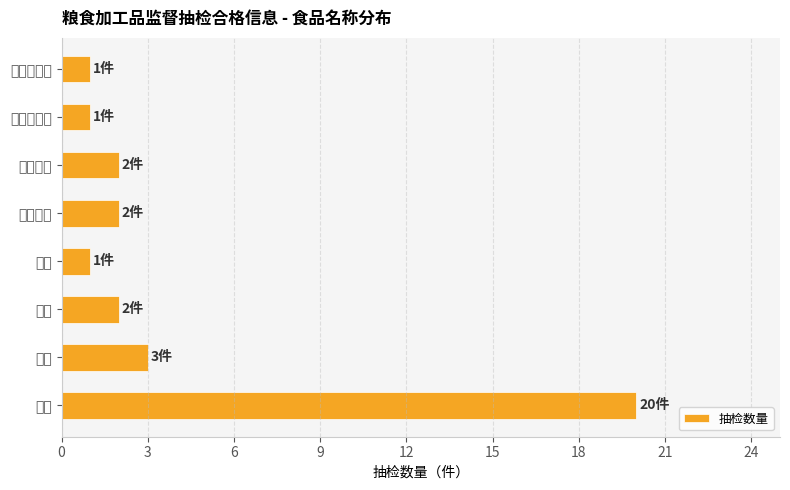

The chart shows a value of 1 at 河粉. True or false?

True